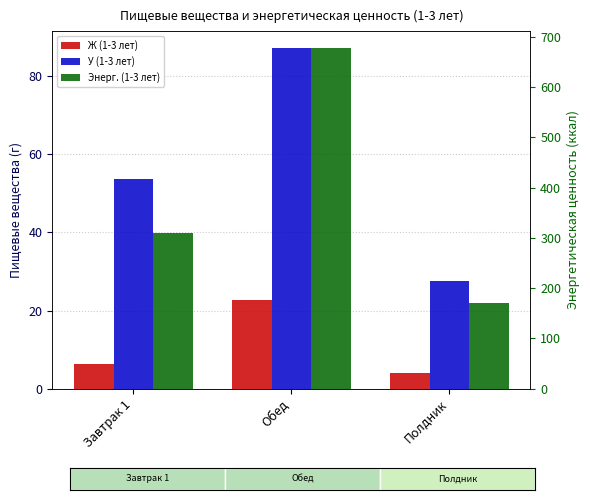

Is it true that Ж (1-3 лет) equals 22.6 at Обед?

True